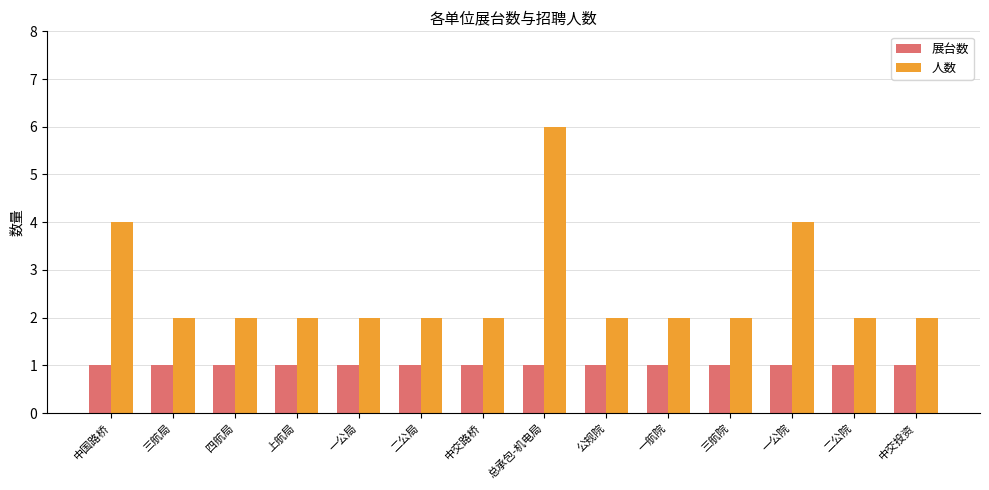

What is the highest value of the 人数 series?

6